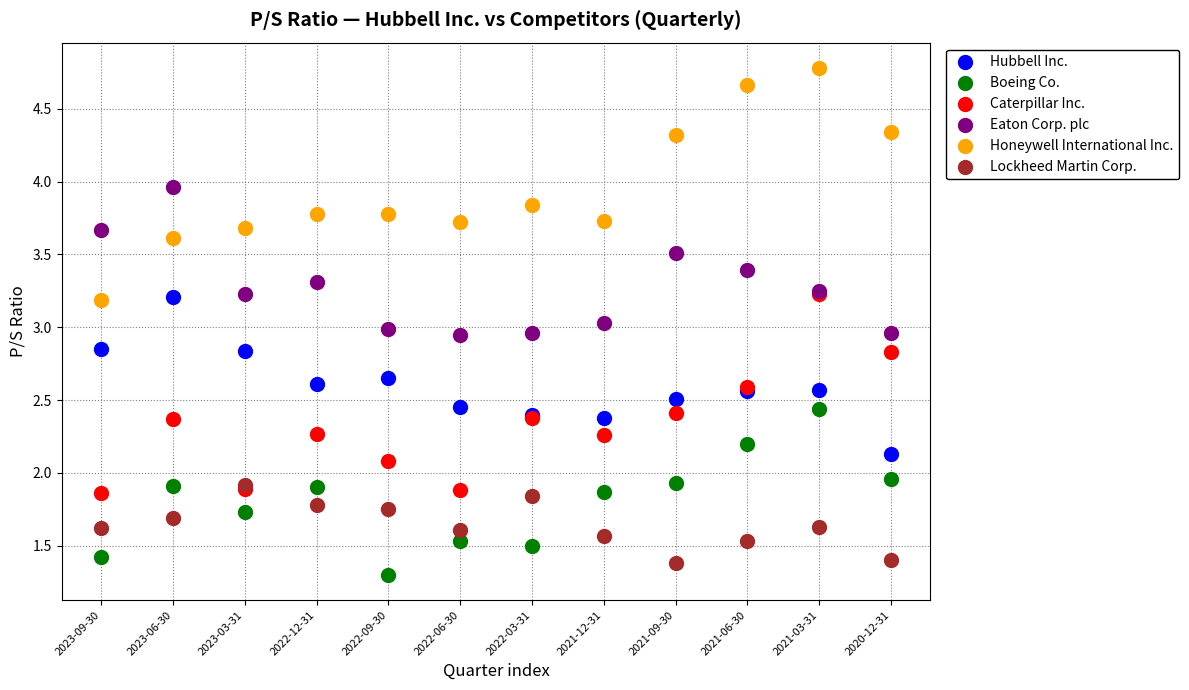

Which series reaches the maximum Y coordinate?

Honeywell International Inc.